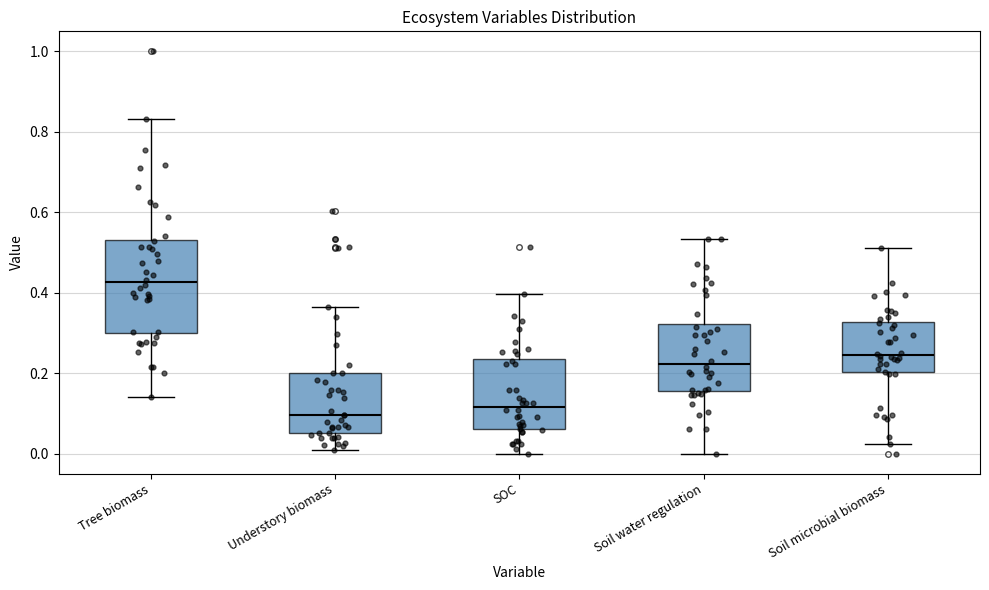

Reading left to right, transcribe this box plot: for each box, give where its median line is, the range the box spans, and where its two whiskers end, as read against the y-axis. The values are not printed on the chart, so give them approximately, as read against the axis.

Tree biomass: median 0.42, box 0.30 to 0.54, whiskers 0.14 to 0.84
Understory biomass: median 0.10, box 0.06 to 0.20, whiskers 0.00 to 0.36
SOC: median 0.12, box 0.06 to 0.24, whiskers 0.00 to 0.40
Soil water regulation: median 0.22, box 0.16 to 0.32, whiskers 0.00 to 0.54
Soil microbial biomass: median 0.24, box 0.20 to 0.32, whiskers 0.02 to 0.52